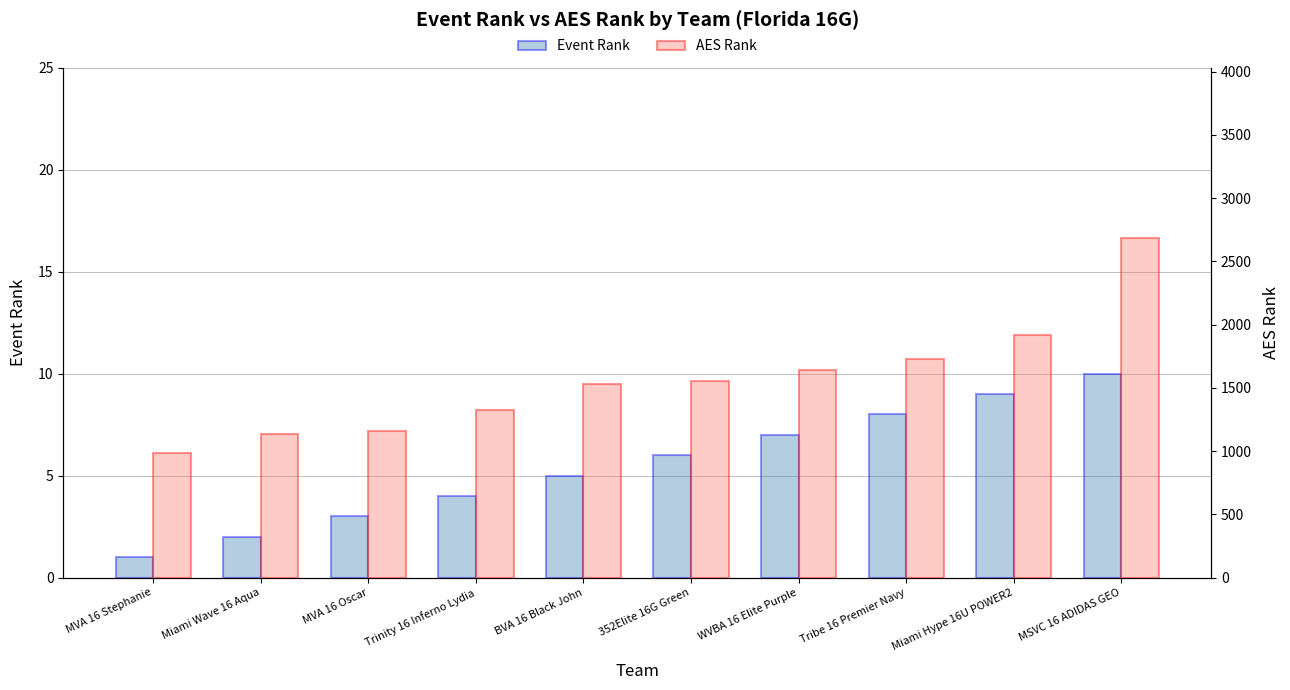

What is the value of the Event Rank bar at the 10th from the left?

10